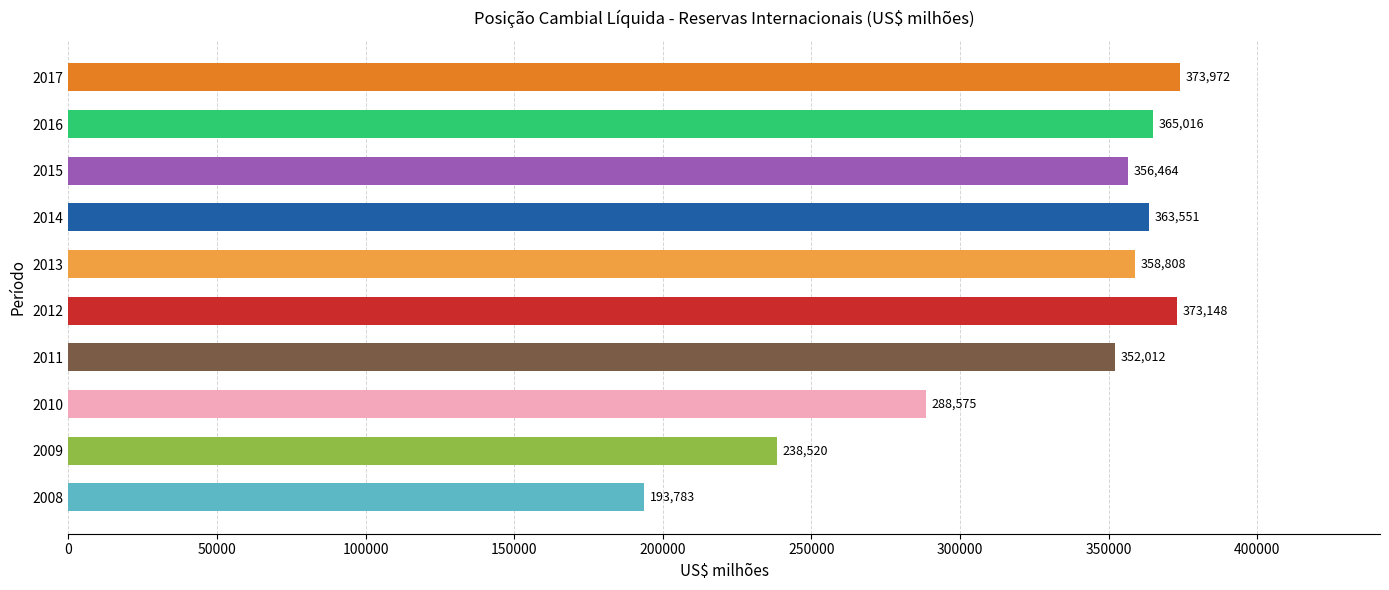

List the labels in order of value, largest first.

2017, 2012, 2016, 2014, 2013, 2015, 2011, 2010, 2009, 2008